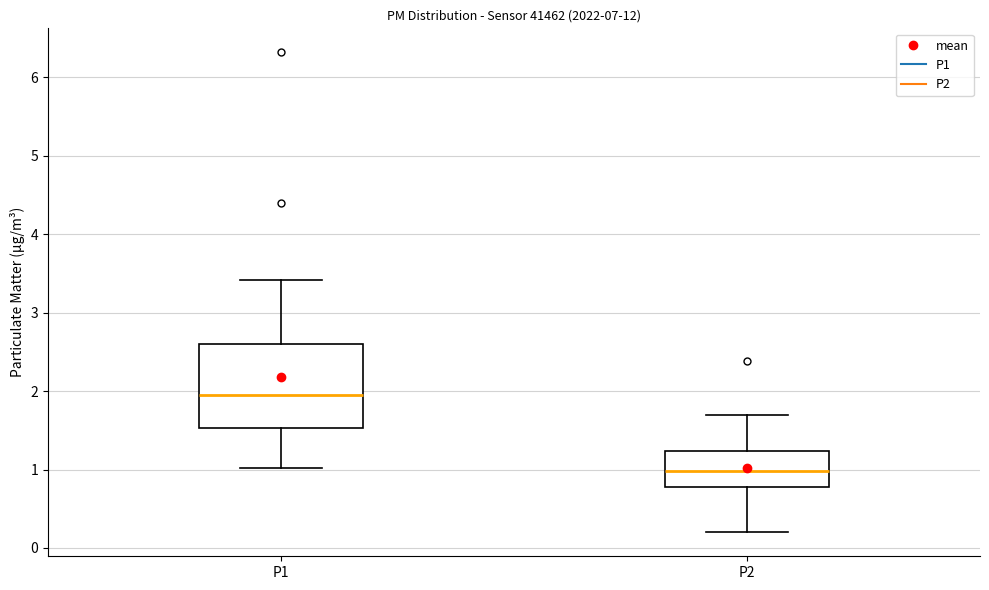

Which box's median line is the lowest?

P2